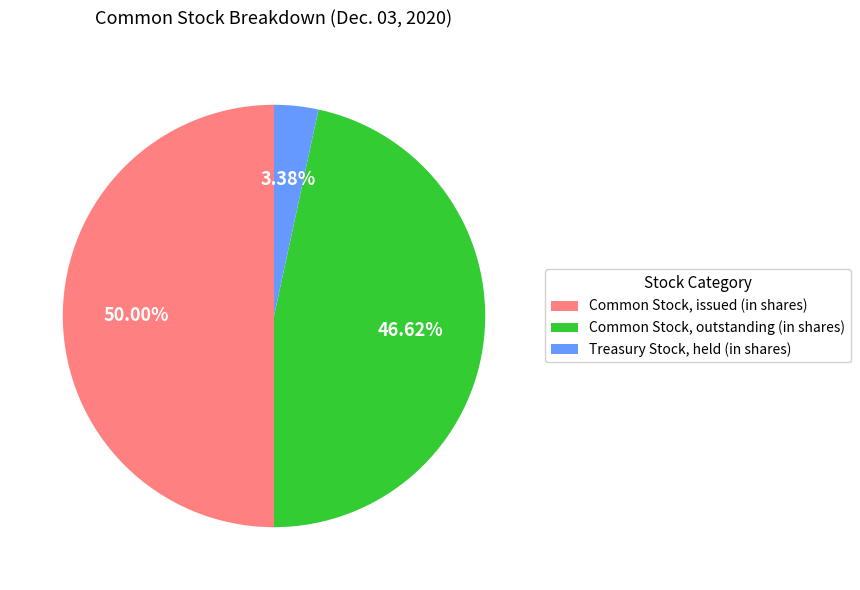

To the nearest percent, what is the average slice percentage?

33%